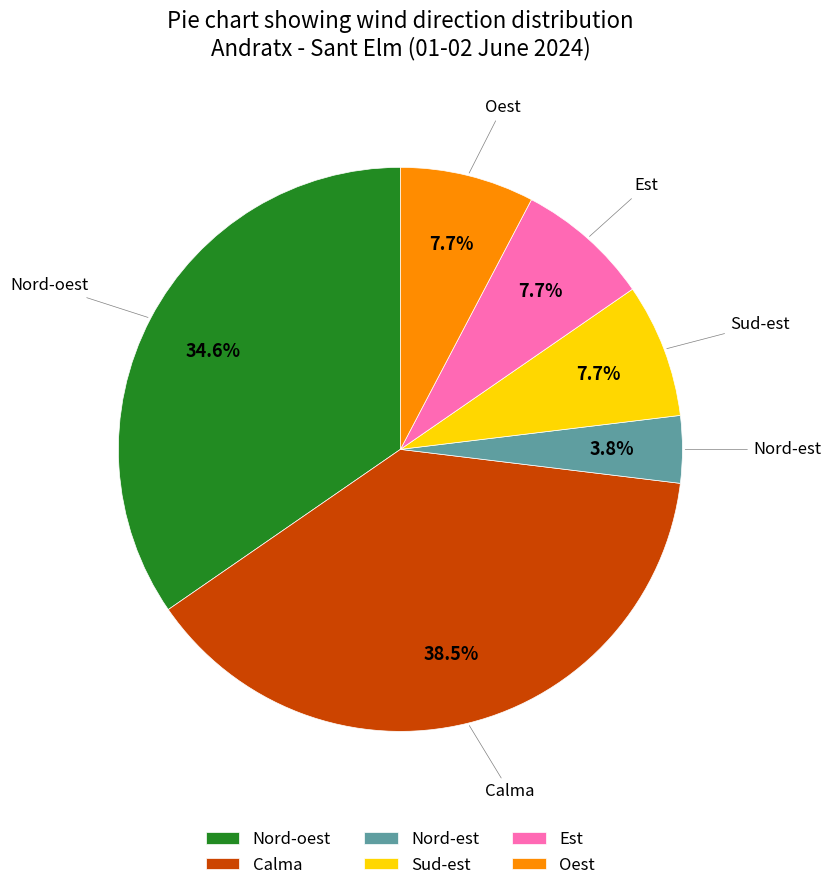

To the nearest percent, what is the difference between the Nord-oest and Sud-est slice percentages?

27%